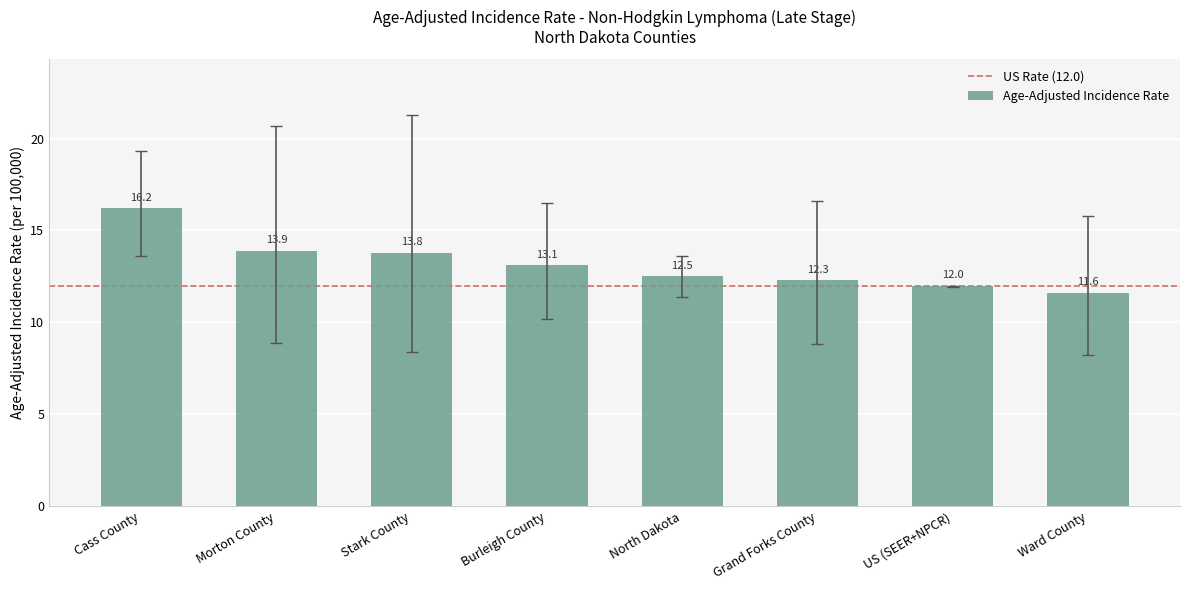

What is the label of the 2nd bar from the right?

US (SEER+NPCR)